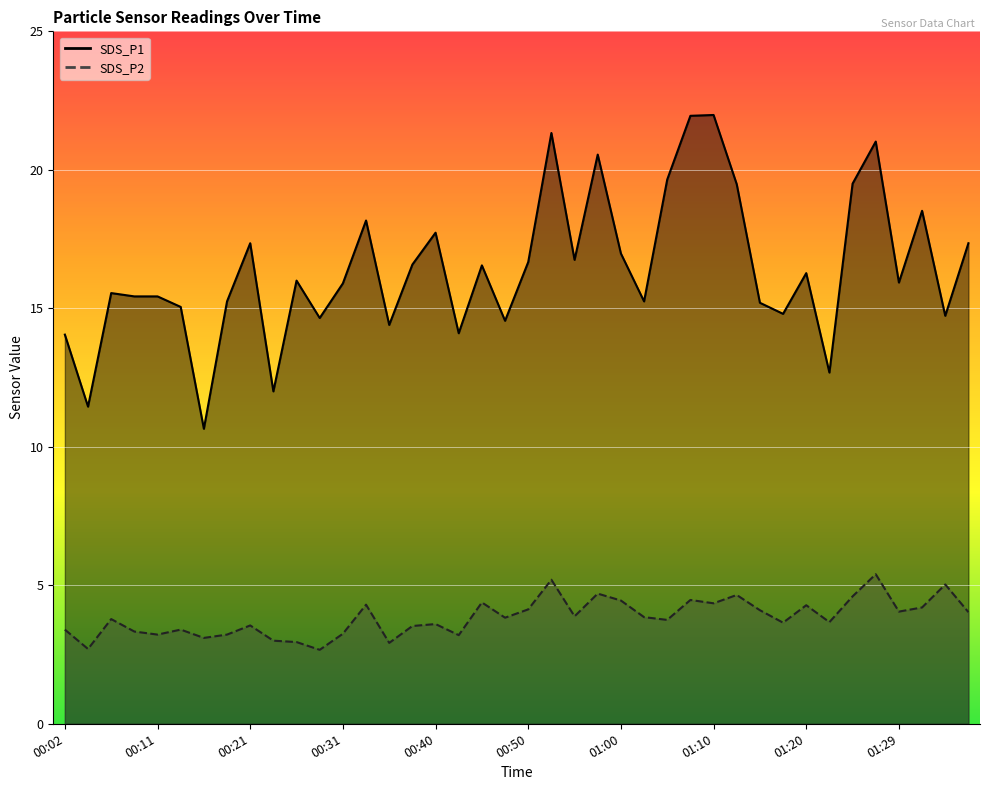

Reading left to right, list all the values displayed in this chart.

SDS_P1: 14.1	11.4	15.6	15.4	15.4	15.1	10.7	15.2	17.4	12.0	16.0	14.7	15.9	18.2	14.4	16.6	17.7	14.1	16.6	14.6	16.7	21.3	16.8	20.6	17.0	15.2	19.6	21.9	22.0	19.5	15.2	14.8	16.3	12.7	19.5	21.0	15.9	18.5	14.7	17.4
SDS_P2: 3.4	2.7	3.8	3.3	3.2	3.4	3.1	3.2	3.5	3.0	3.0	2.7	3.2	4.3	2.9	3.5	3.6	3.2	4.4	3.8	4.1	5.2	3.9	4.7	4.5	3.9	3.8	4.5	4.3	4.7	4.1	3.6	4.3	3.7	4.6	5.4	4.0	4.2	5.0	4.0